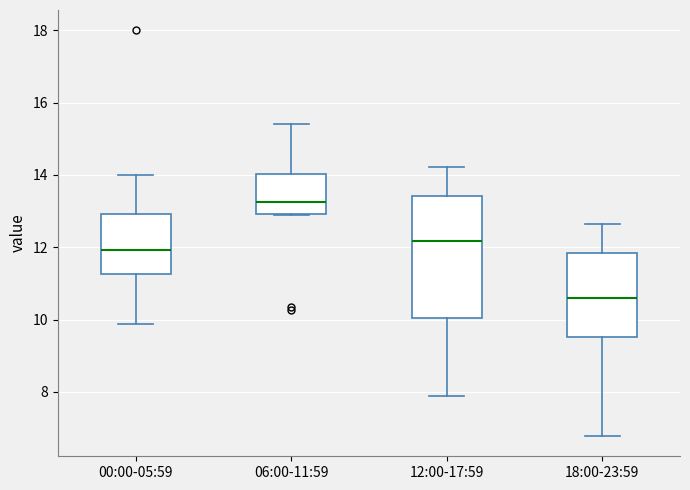

Which box is the tallest, from its lower edge to its upper edge?

12:00-17:59